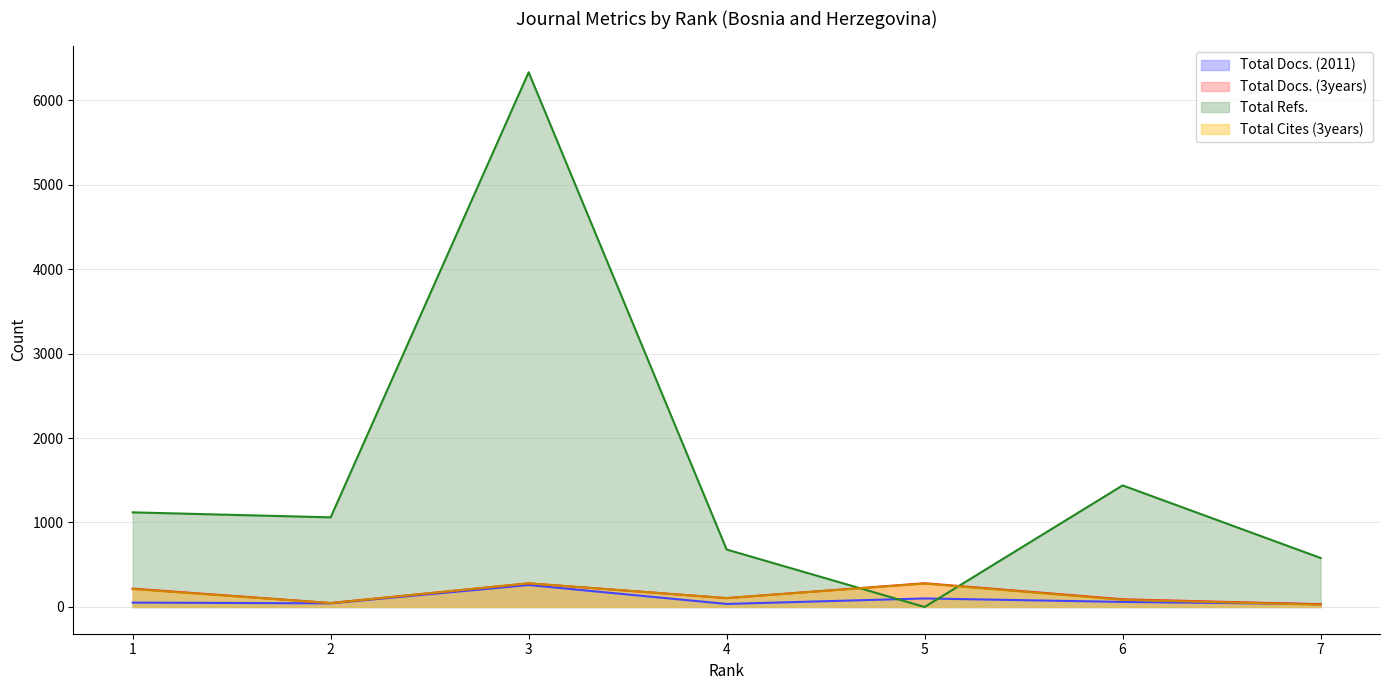

List the labels in order of Total Docs. (3years) value, largest first.

5, 3, 1, 4, 6, 2, 7